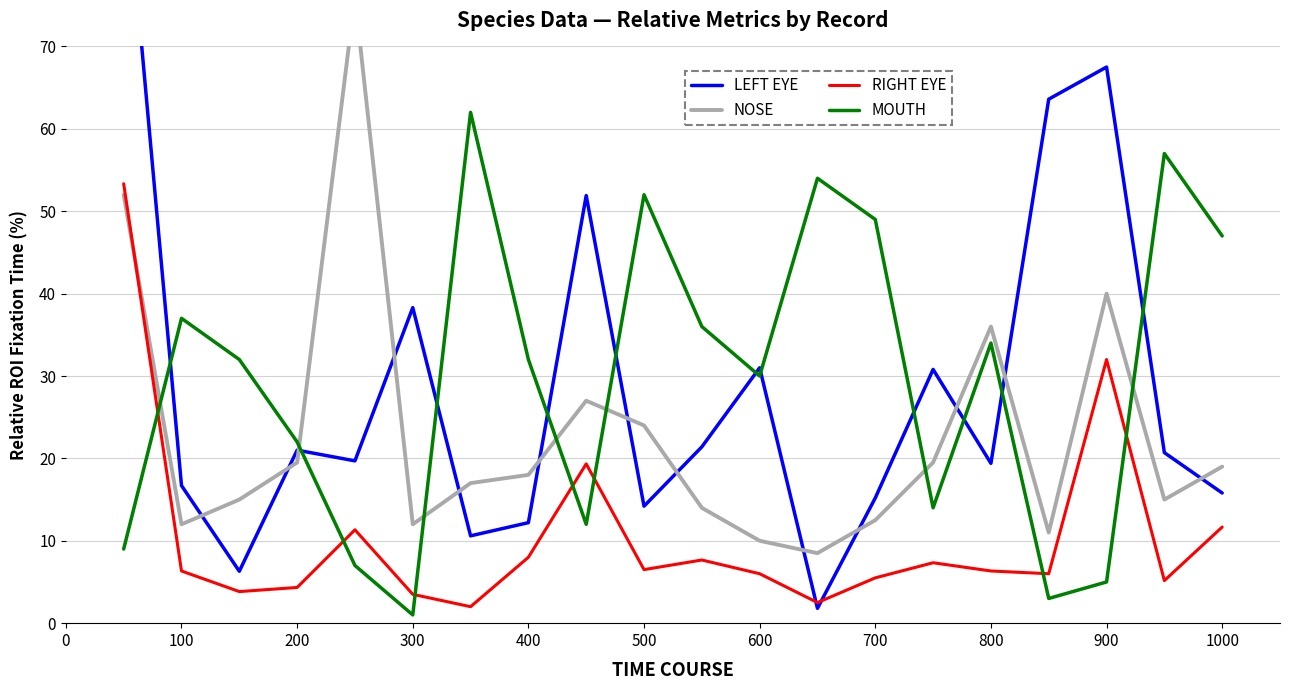

What is the approximate value of RIGHT EYE at 900?

32.0